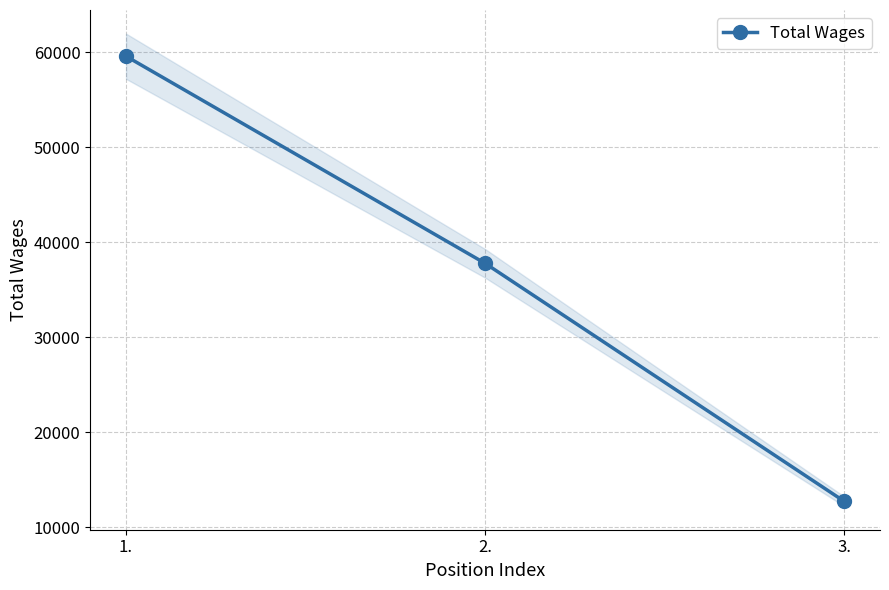

What is the minimum value shown in the chart?

12712